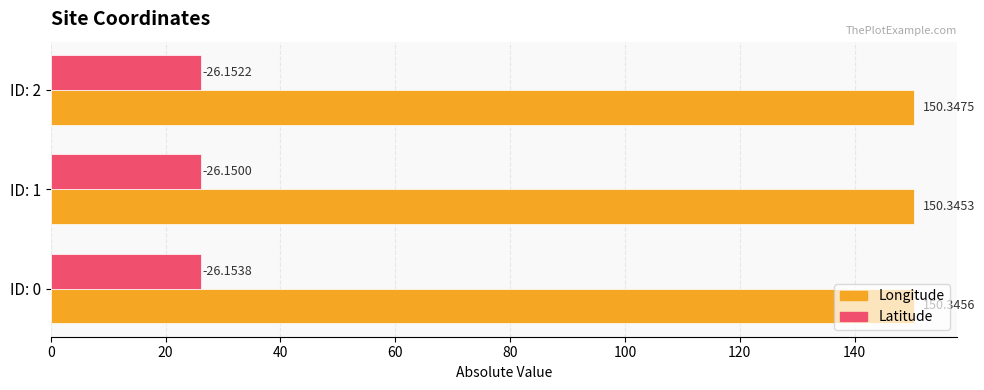

Which series has the largest range (max minus min)?

Latitude